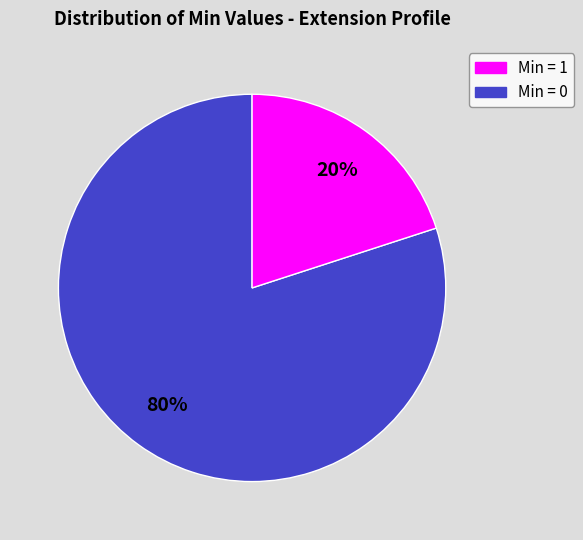

Is there any slice that represents more than half of the pie?

Yes